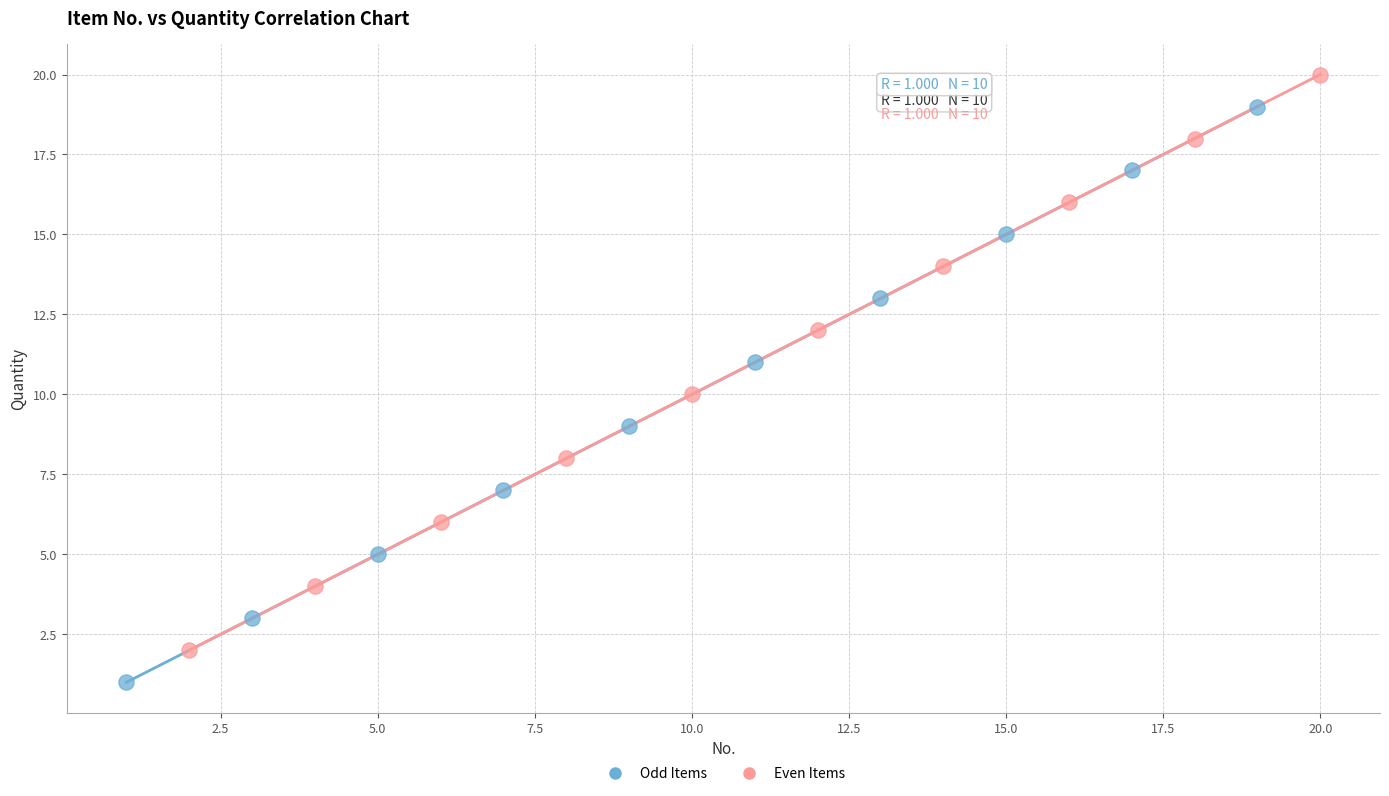

What are all the series names shown in the legend?

Odd Items, Even Items